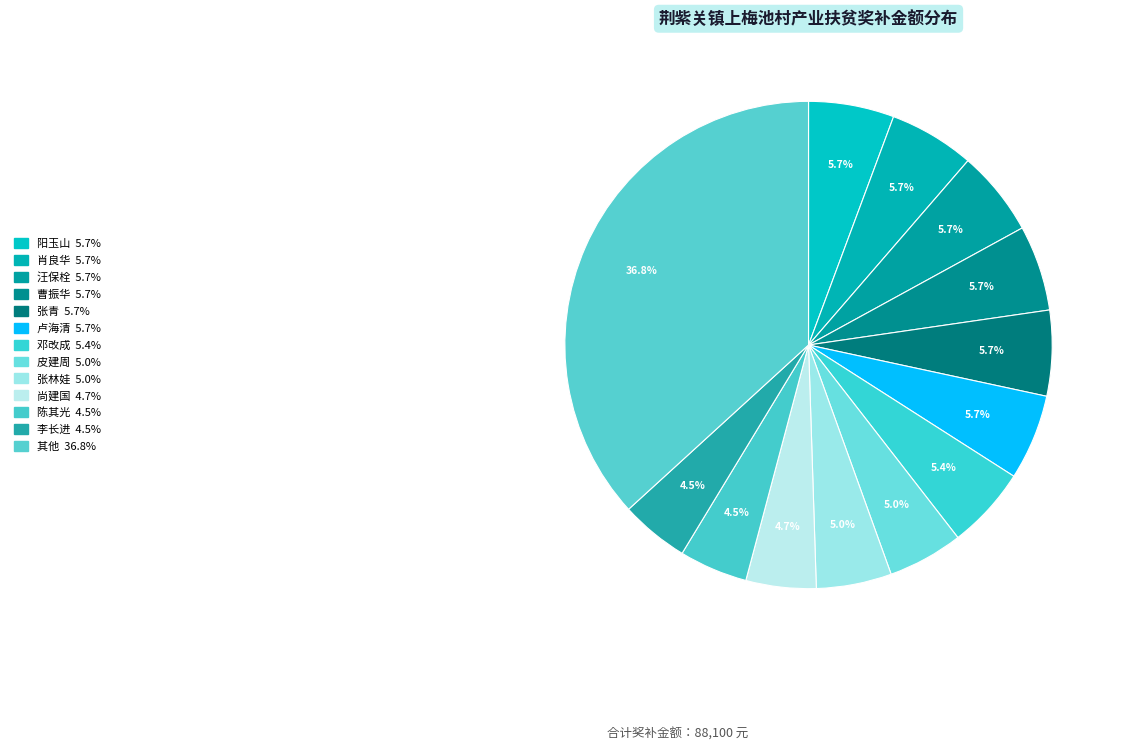

How many segments does this pie chart have?

13